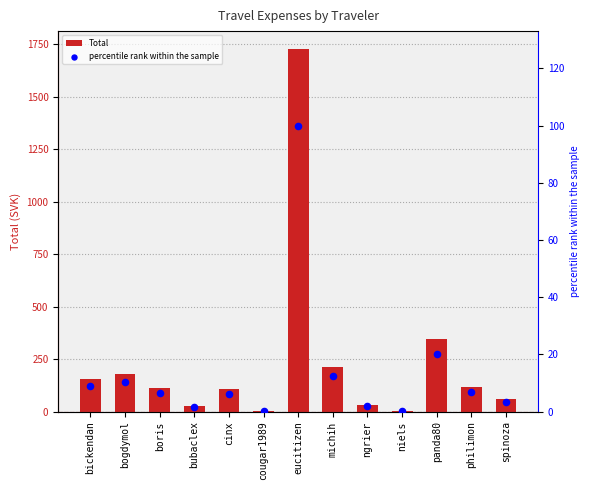

At how many categories does at least one series exceed 1568?

1